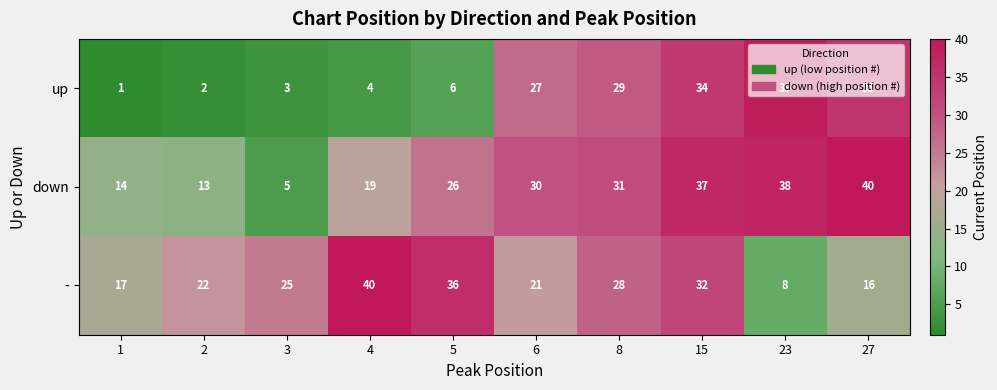

What is the smallest value displayed?

1